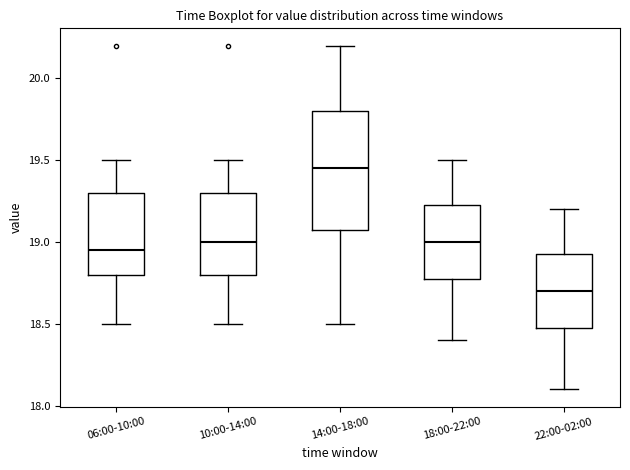

Which box has the highest median line?

14:00-18:00